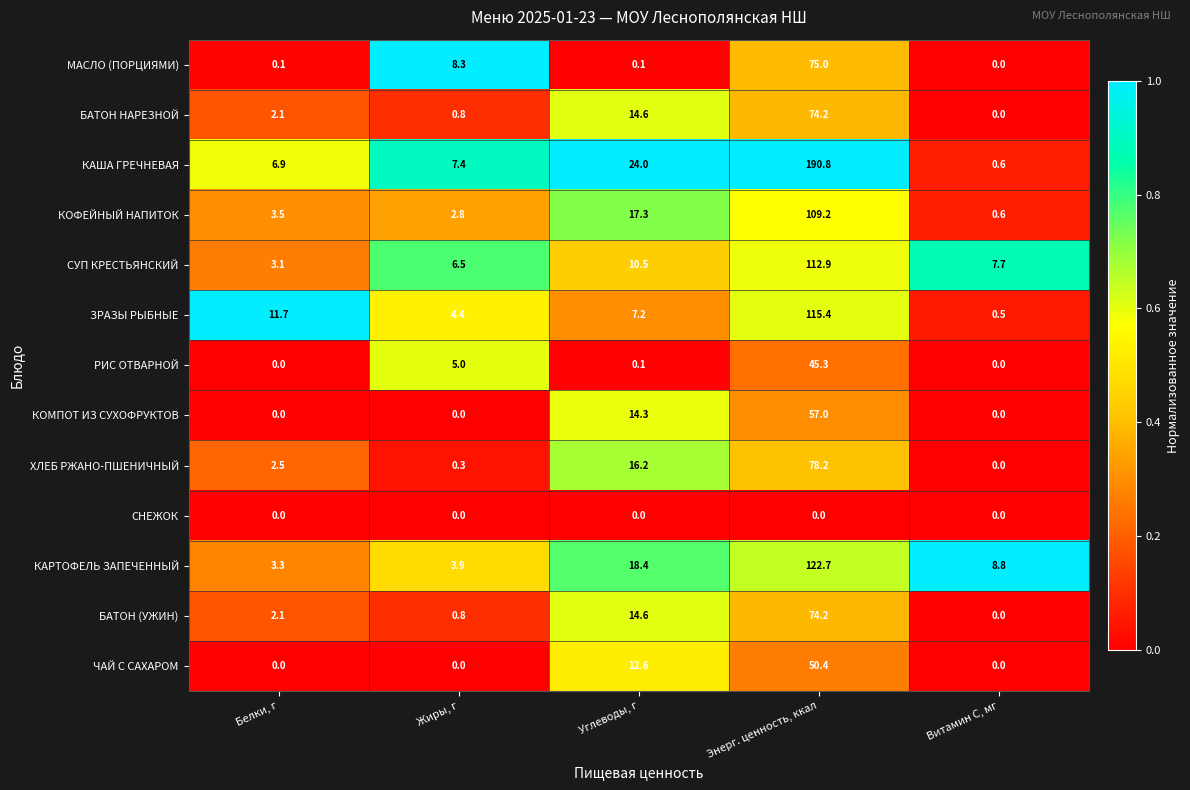

What is the difference between the КОФЕЙНЫЙ НАПИТОК values at Белки, г and Энерг. ценность, ккал?

105.7